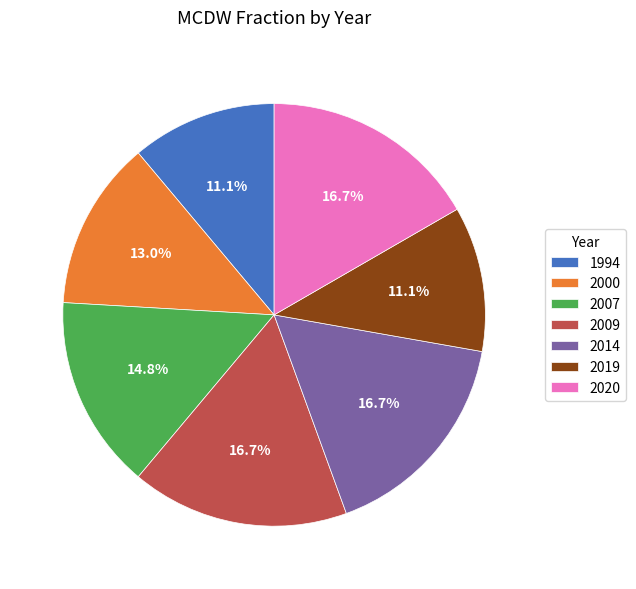

Is the sum of 2000 and 2009 greater than half?

No